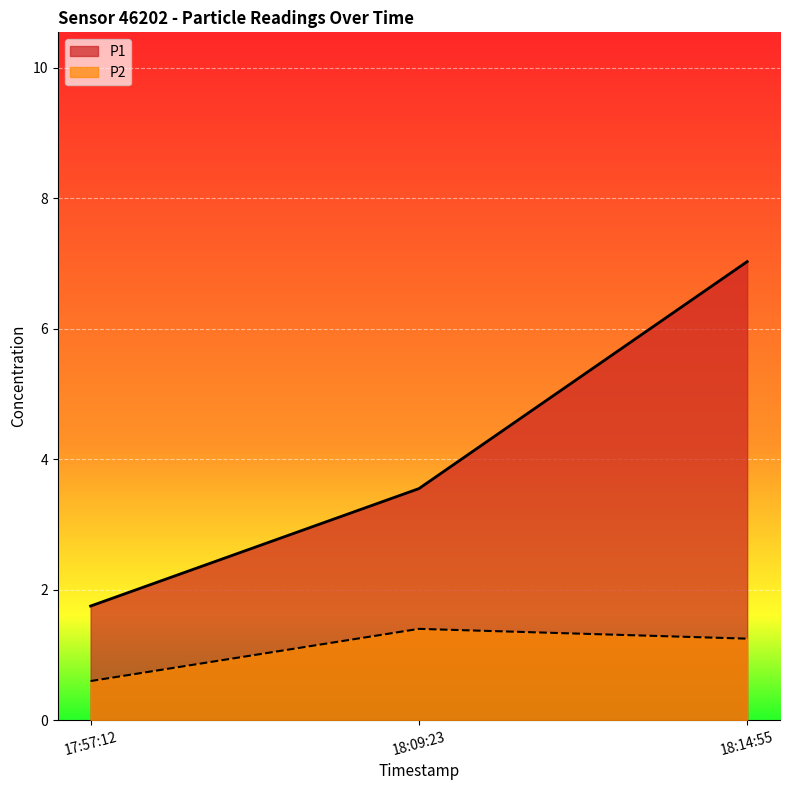

At how many categories does at least one series exceed 2?

2